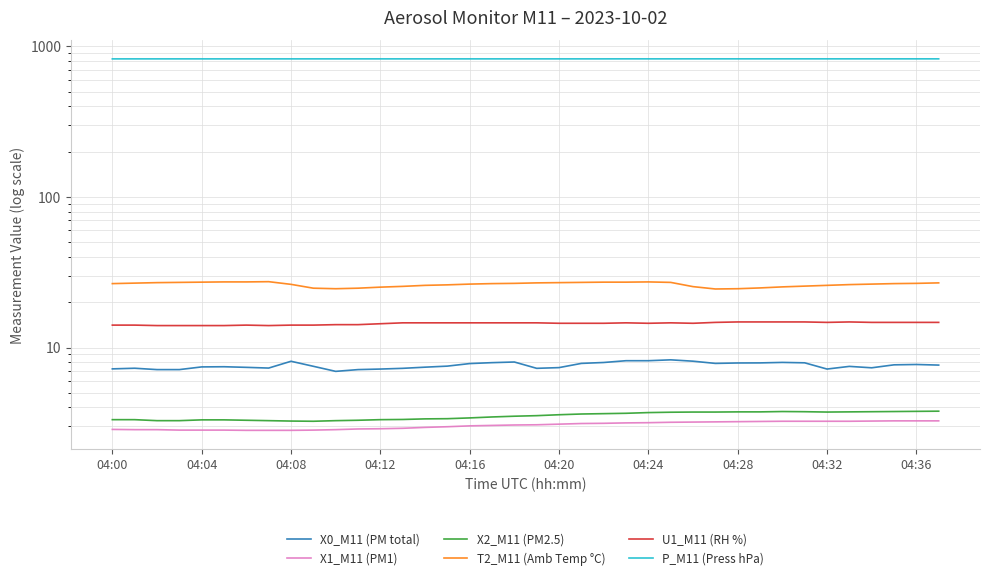

What is the total value across all series at 04:24?

884.5